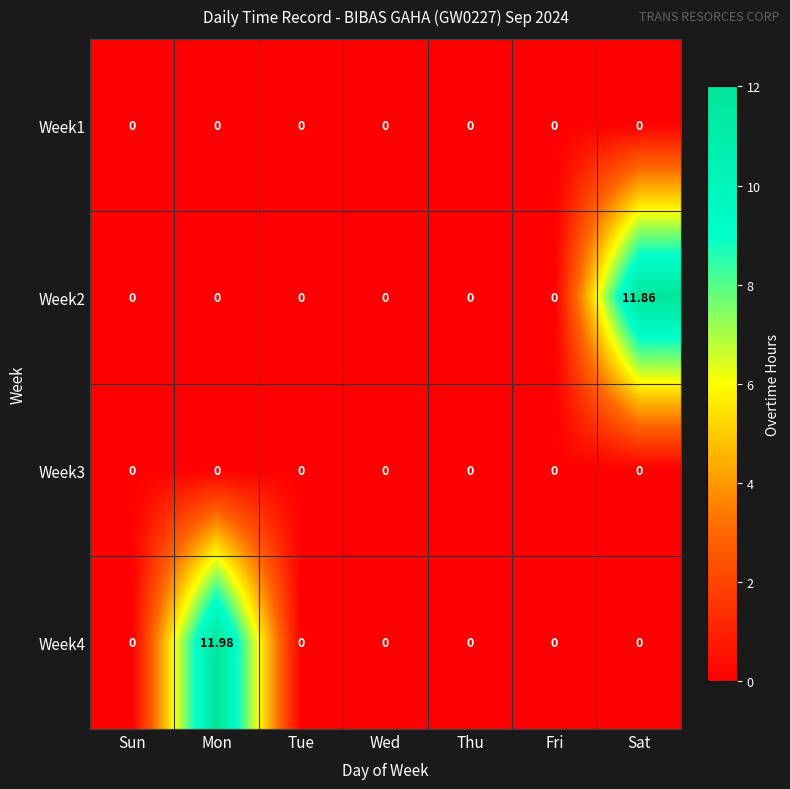

Count the number of categories in the chart.

7